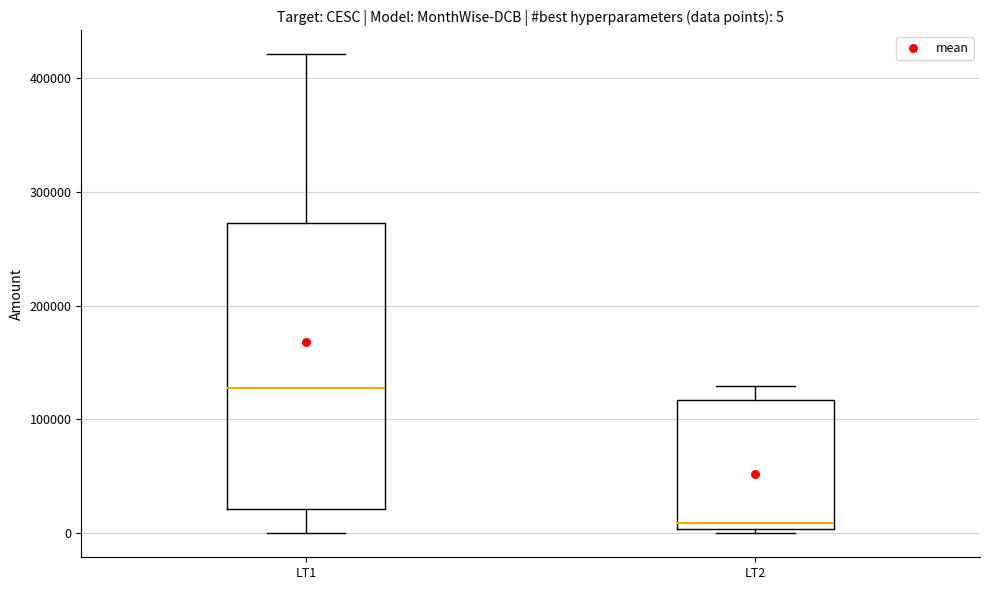

Which box's median line is the lowest?

LT2